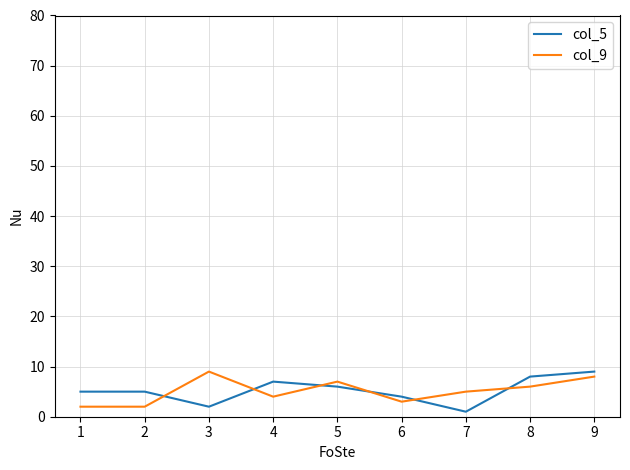

The col_9 series shows 3 at 8. True or false?

False